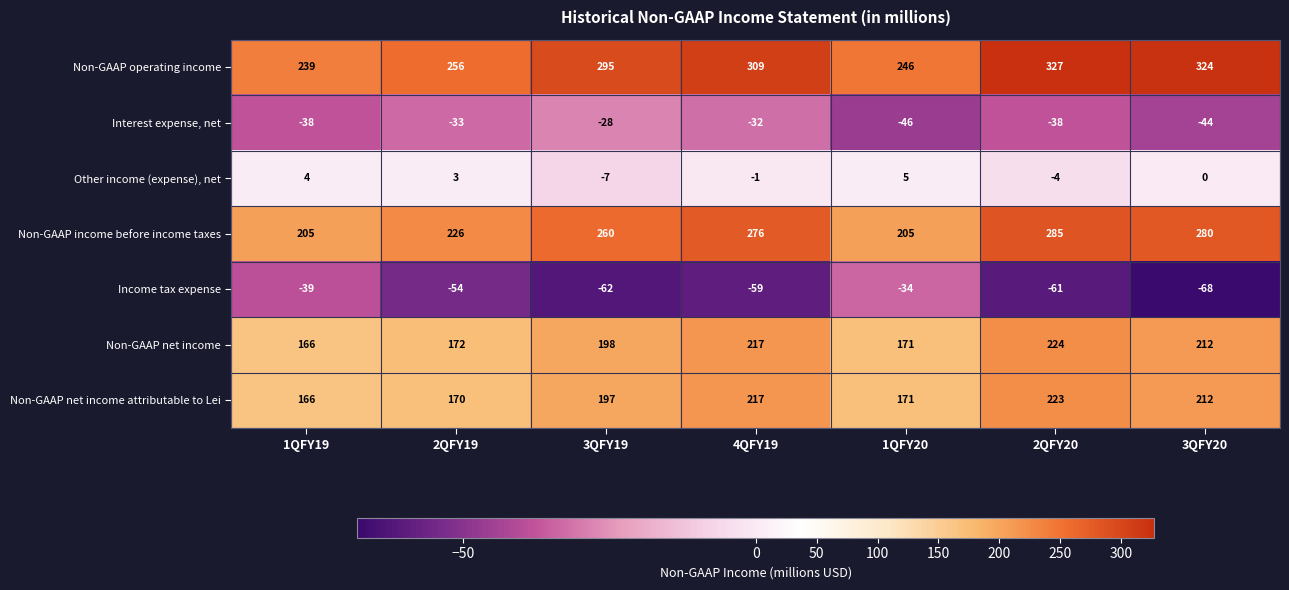

What is the minimum value shown in the chart?

-68